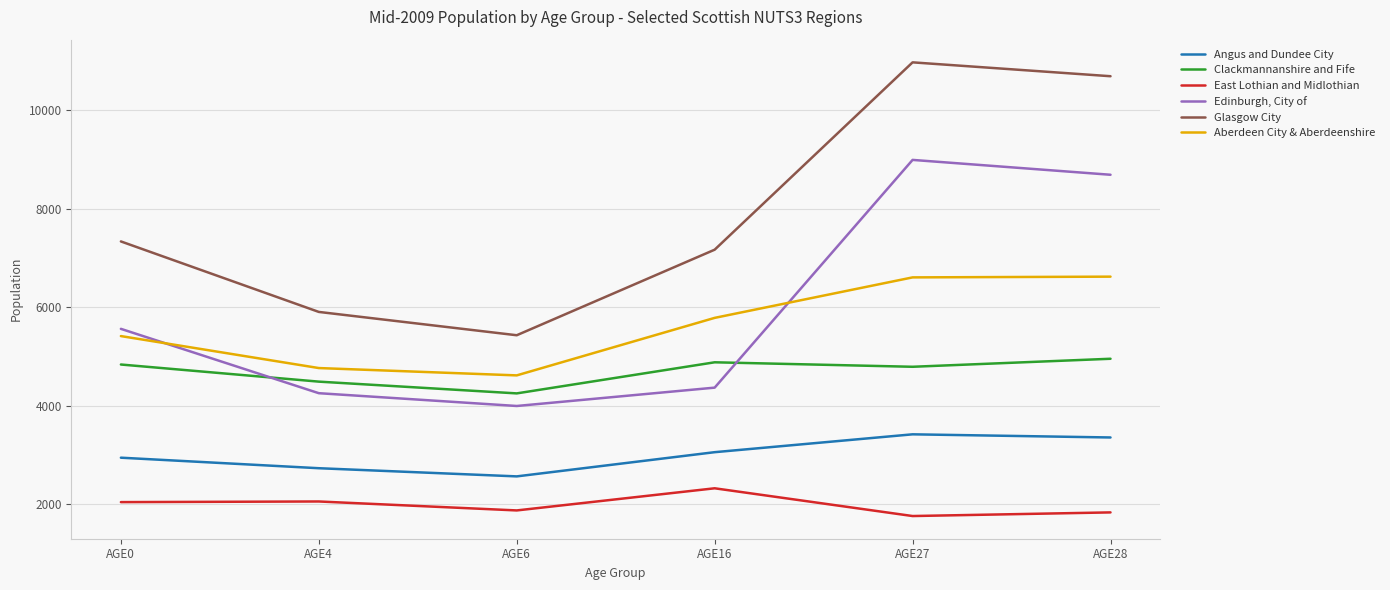

What is the greatest value displayed?

10977